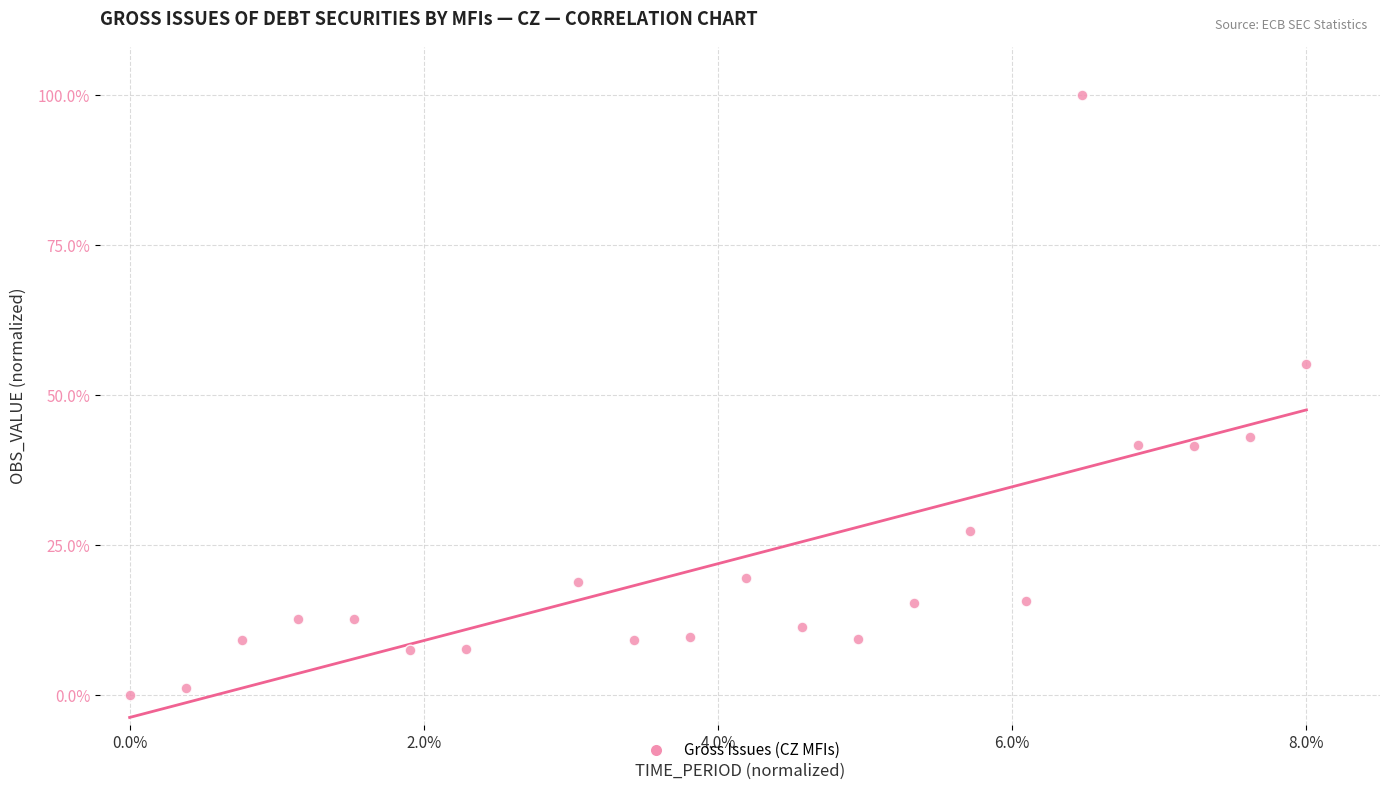

What is the range of Y values (max minus min)?

100.0